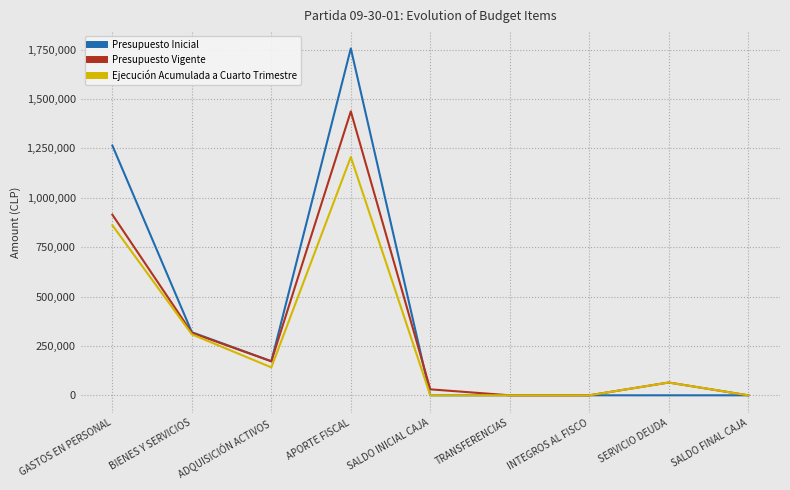

Which category has the highest value in the Presupuesto Inicial series?

APORTE FISCAL